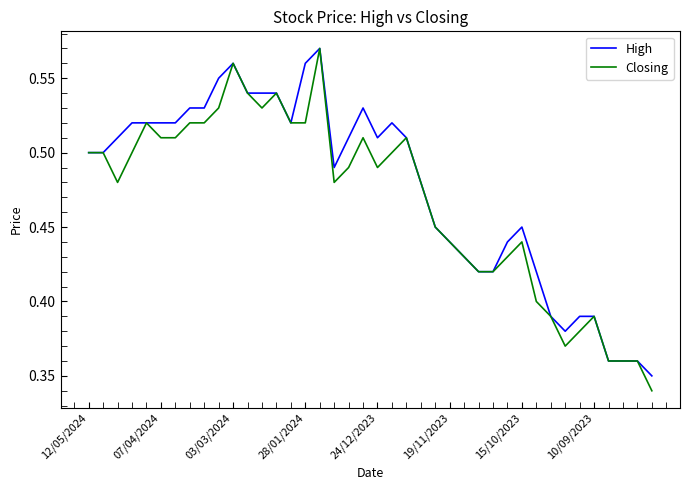

Rank the series by their average value, from lowest to highest.

Closing, High